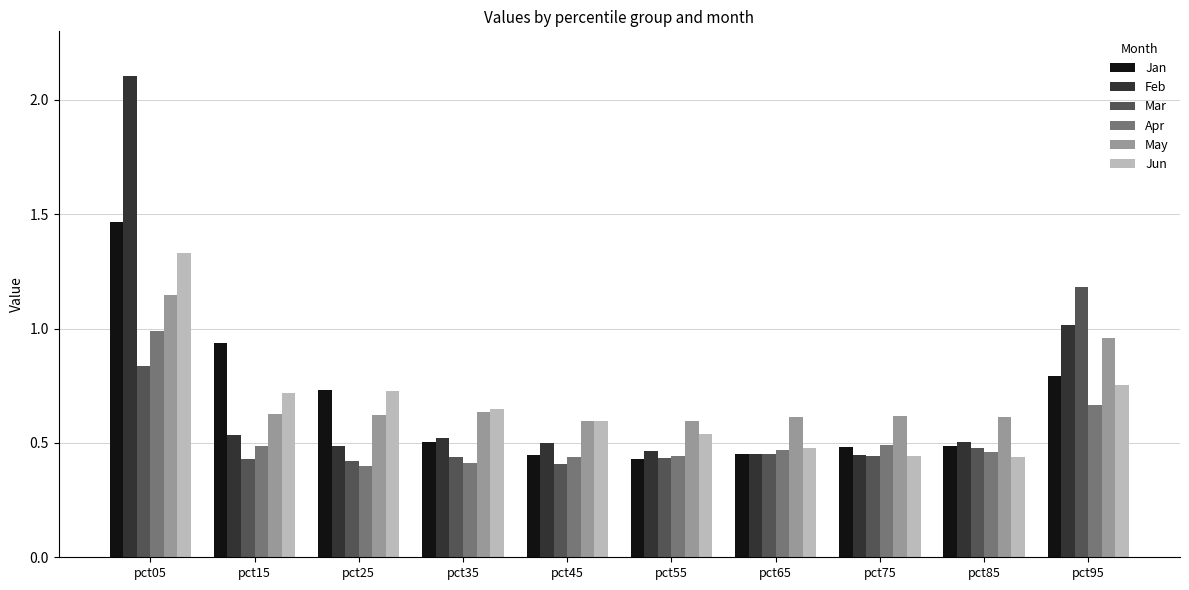

Is the value of Apr at pct65 greater than the value of May at pct75?

No